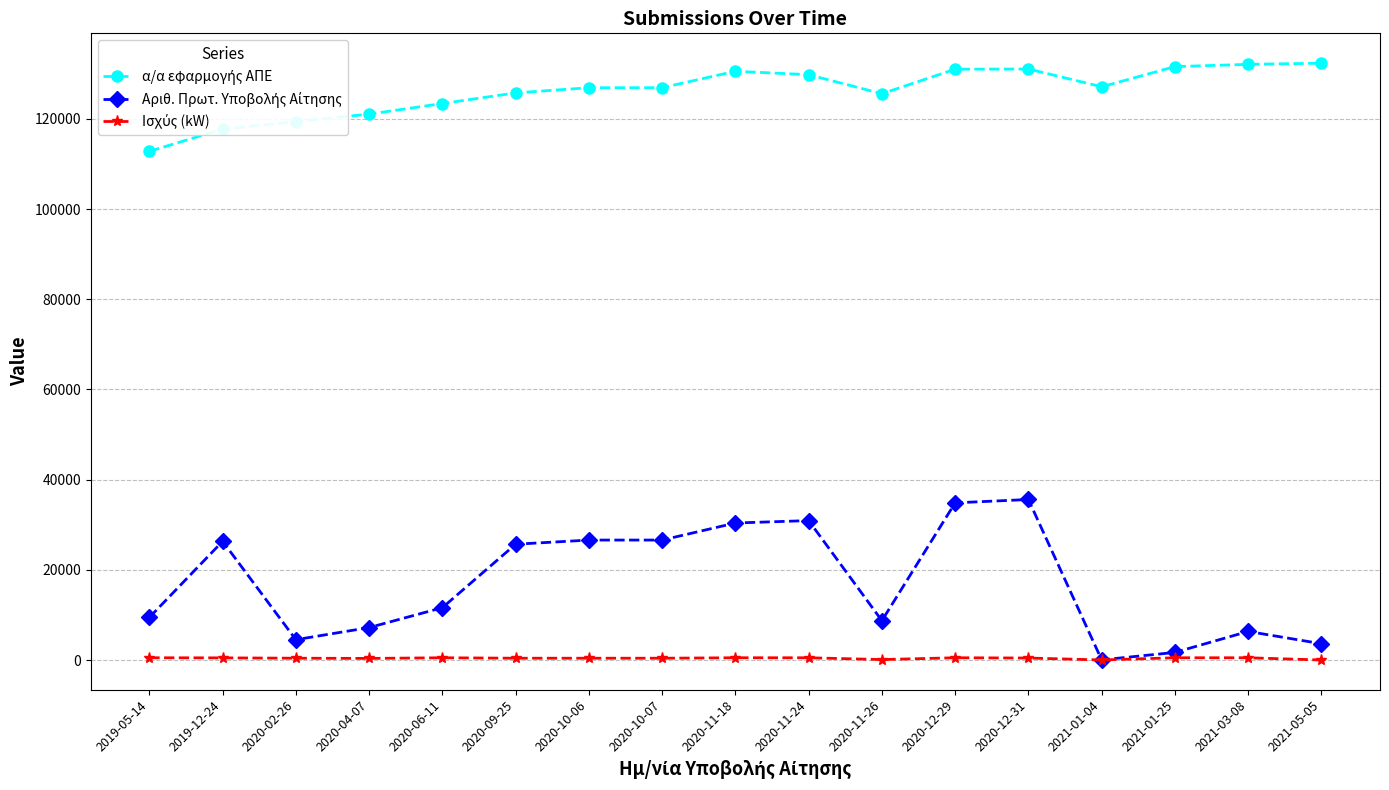

What is the minimum value shown in the chart?

4.9